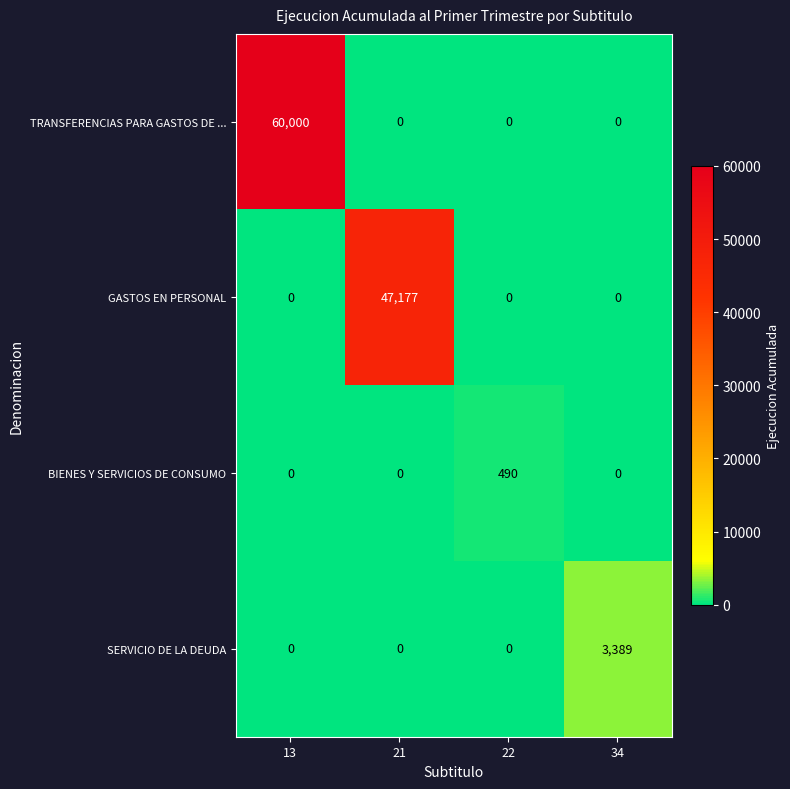

What is the sum of the GASTOS EN PERSONAL values at 13 and 21?

47177